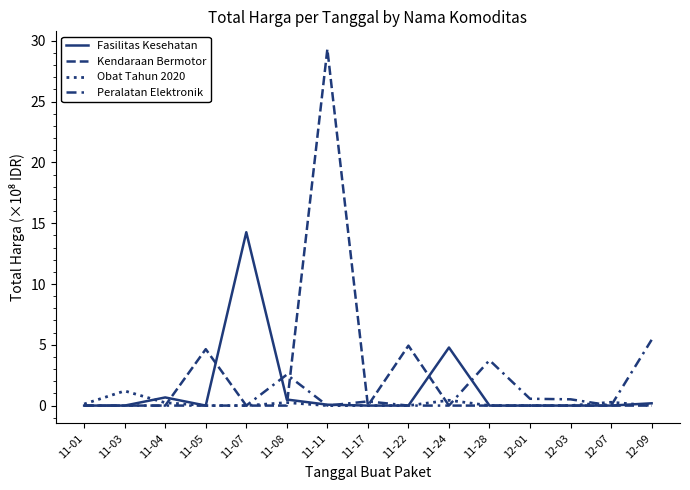

Which category has the lowest value across all series?

11-01